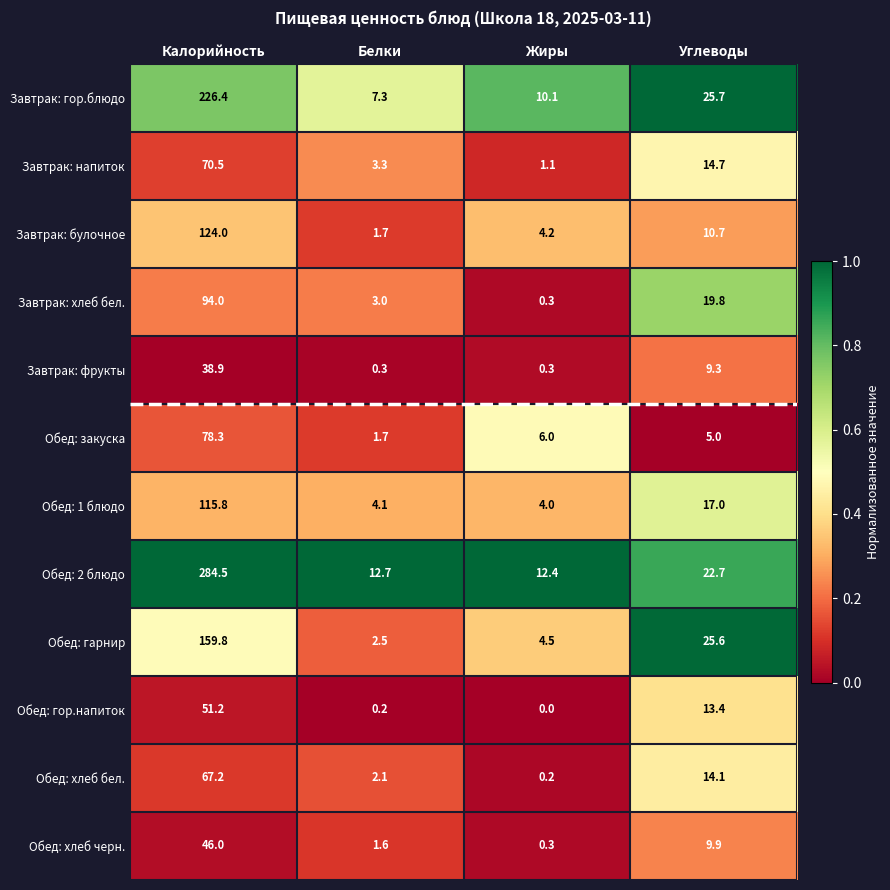

Which series has the largest total across all categories?

Обед: 2 блюдо